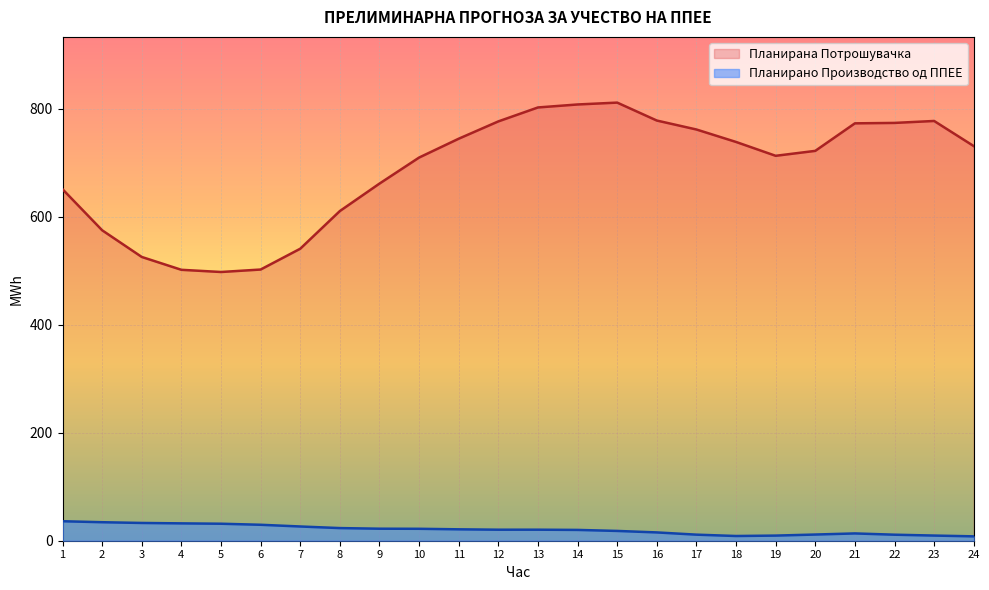

What is the sum of the Планирана Потрошувачка values at 20 and 23?

1499.6